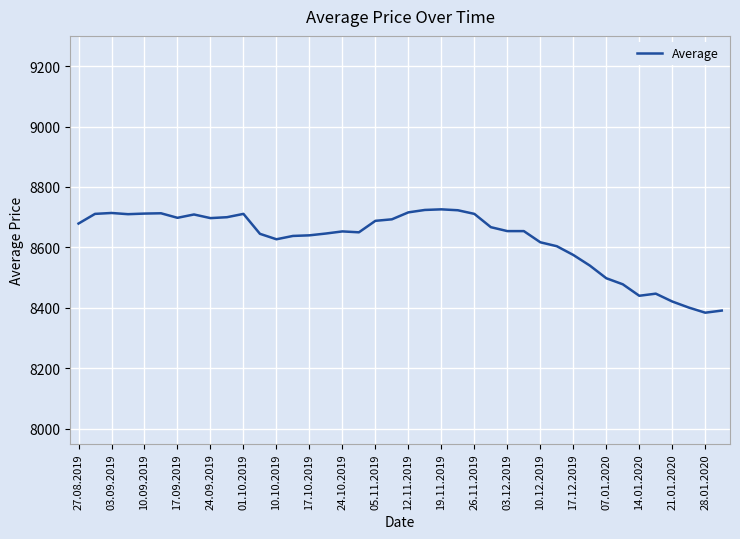

What is the difference between the maximum and minimum values?

342